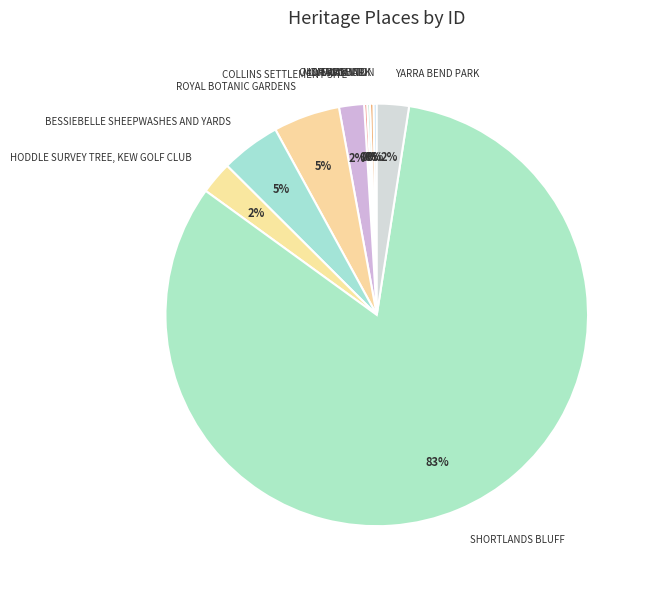

Combined, do YARRA BEND PARK and SHORTLANDS BLUFF account for over 50%?

Yes